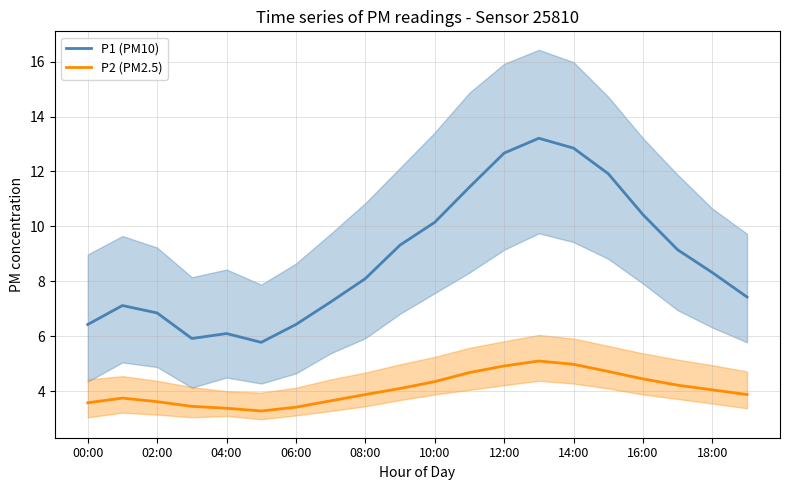

The value of P2 (PM2.5) at 04:00 is 3.4. True or false?

True